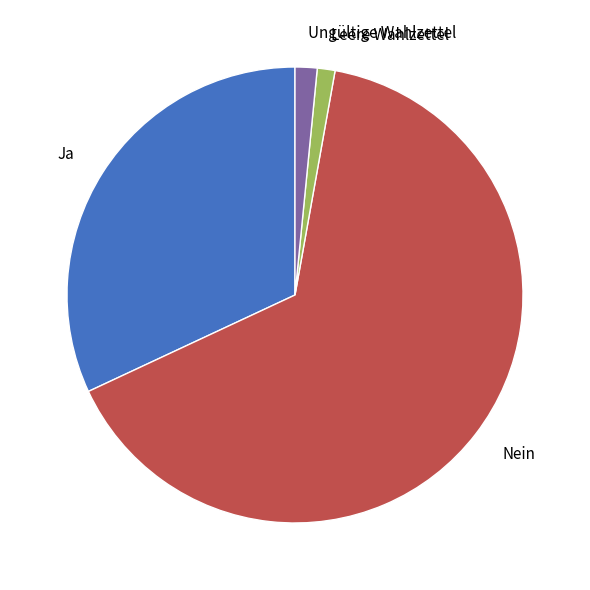

True or false: Leere Wahlzettel accounts for 11% of the total.

False